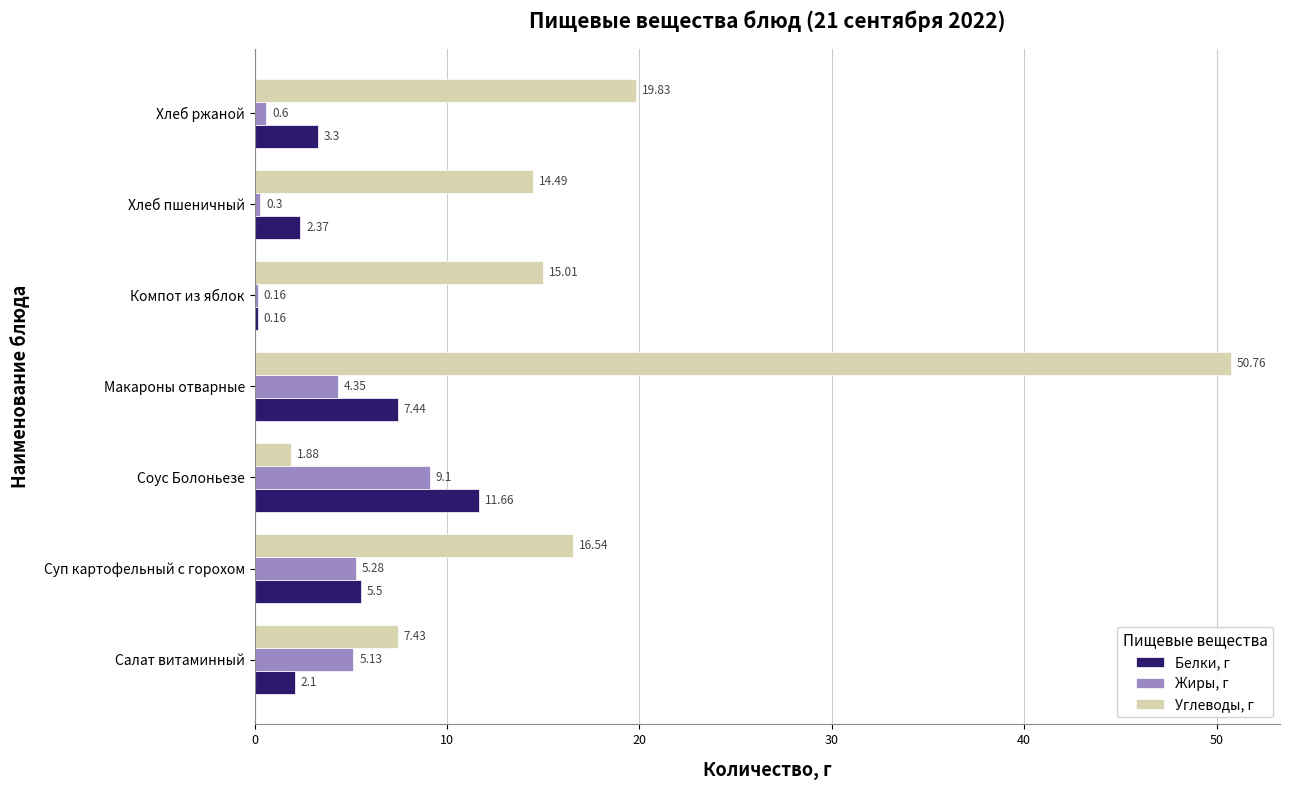

List the labels in order of Жиры, г value, largest first.

Соус Болоньезе, Суп картофельный с горохом, Салат витаминный, Макароны отварные, Хлеб ржаной, Хлеб пшеничный, Компот из яблок